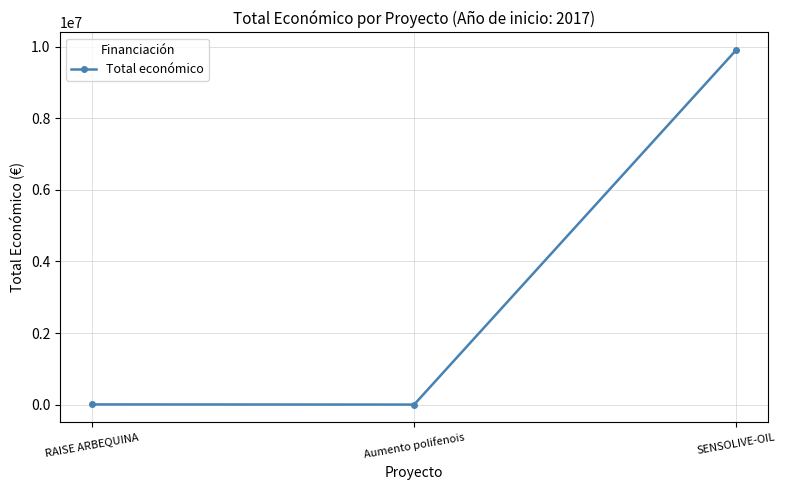

What is the smallest value displayed?

5950